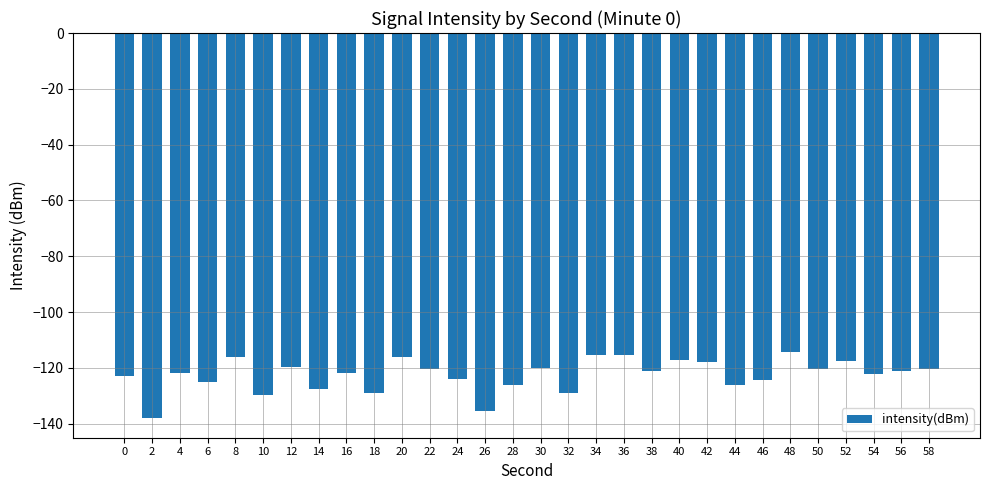

What is the sum of all values?

-3675.7